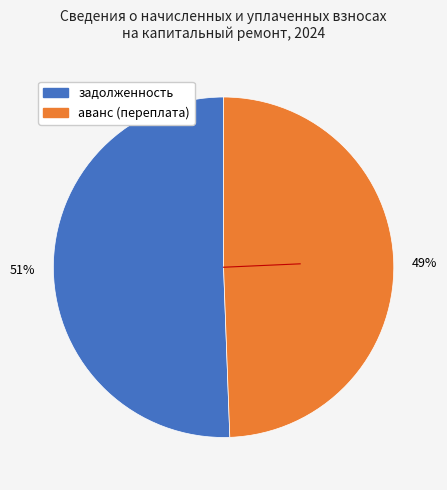

Rank the categories by value from highest to lowest.

задолженность, аванс (переплата)